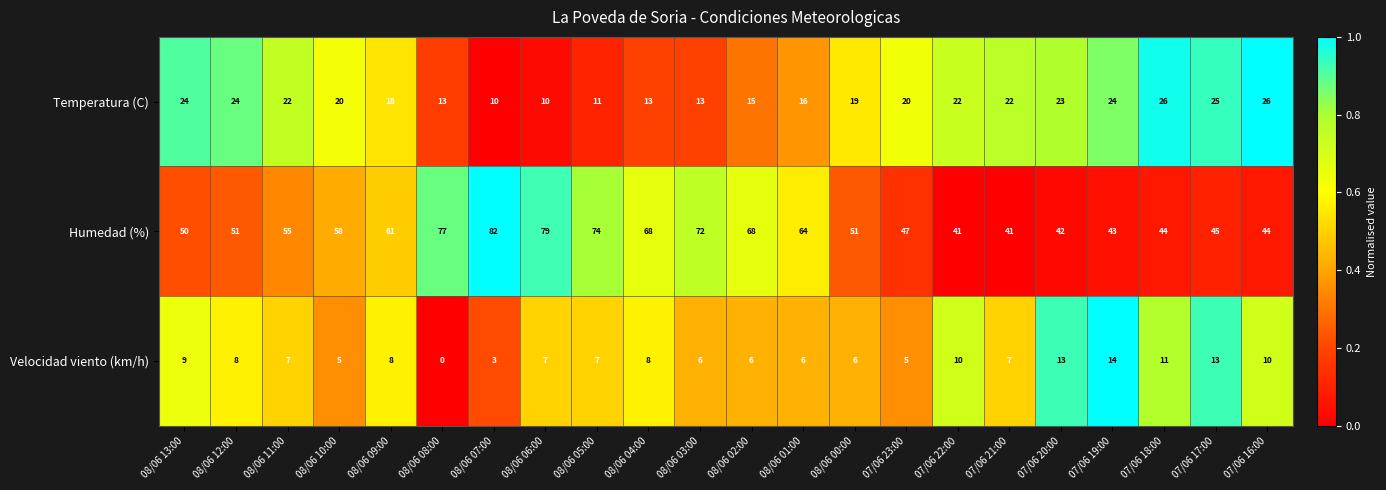

What is the difference between the highest and lowest values at 08/06 02:00?

62